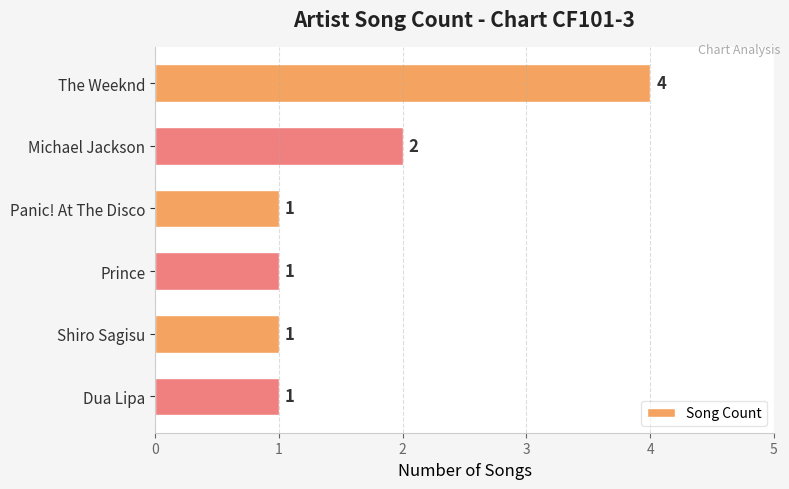

What is the ratio of the value at Dua Lipa to the value at Prince?

1.0